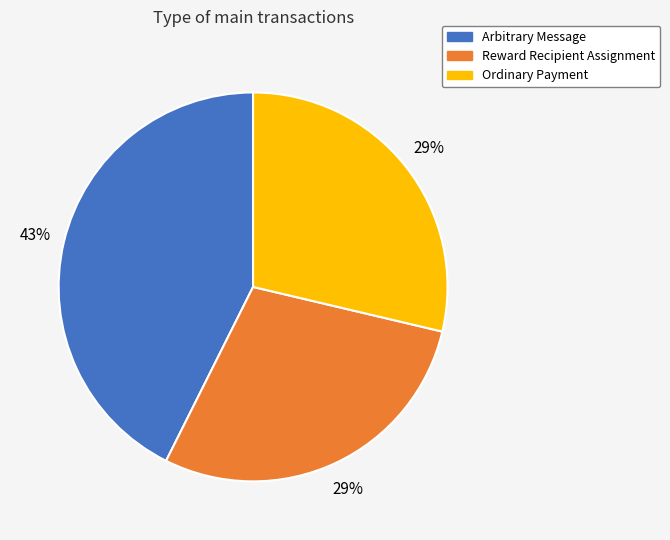

The Arbitrary Message slice represents 43% of the pie. True or false?

True